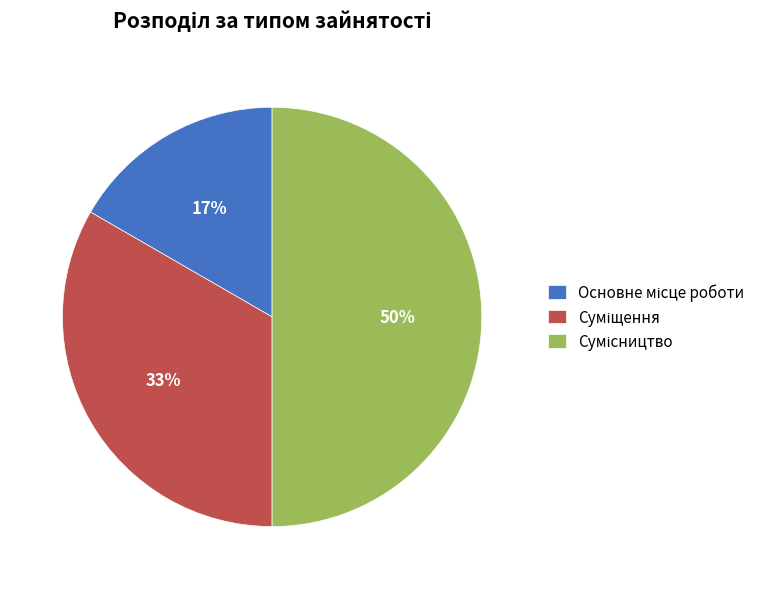

To the nearest percent, what is the difference between the largest and smallest slice percentages?

33%